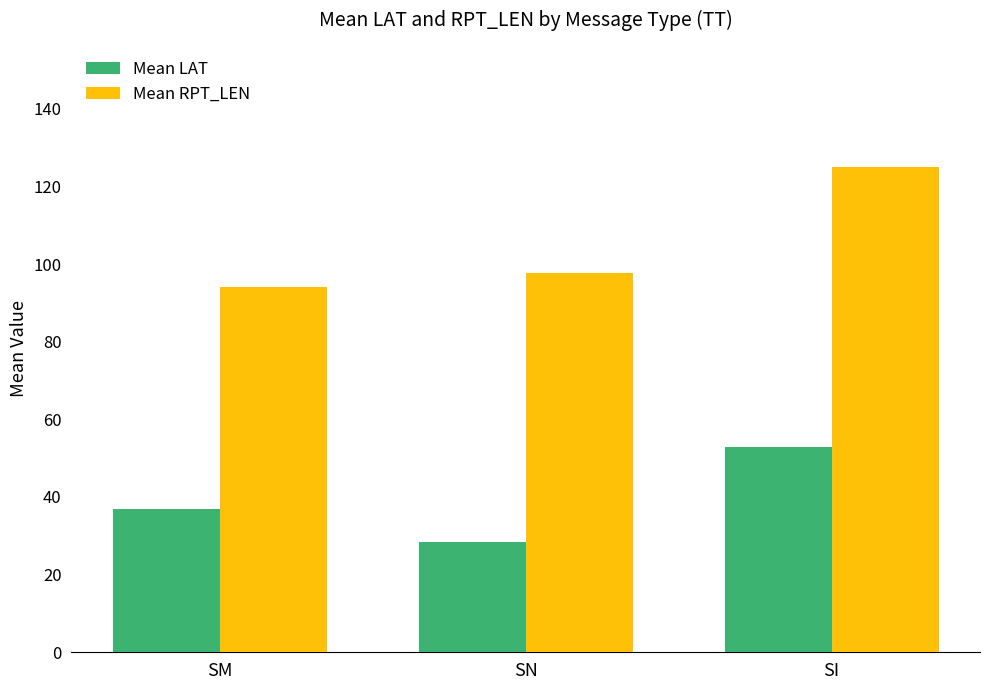

Reading right to left, what are all the values shown in this chart?

Mean LAT: 52.8	28.5	37.0
Mean RPT_LEN: 125.0	97.8	94.0